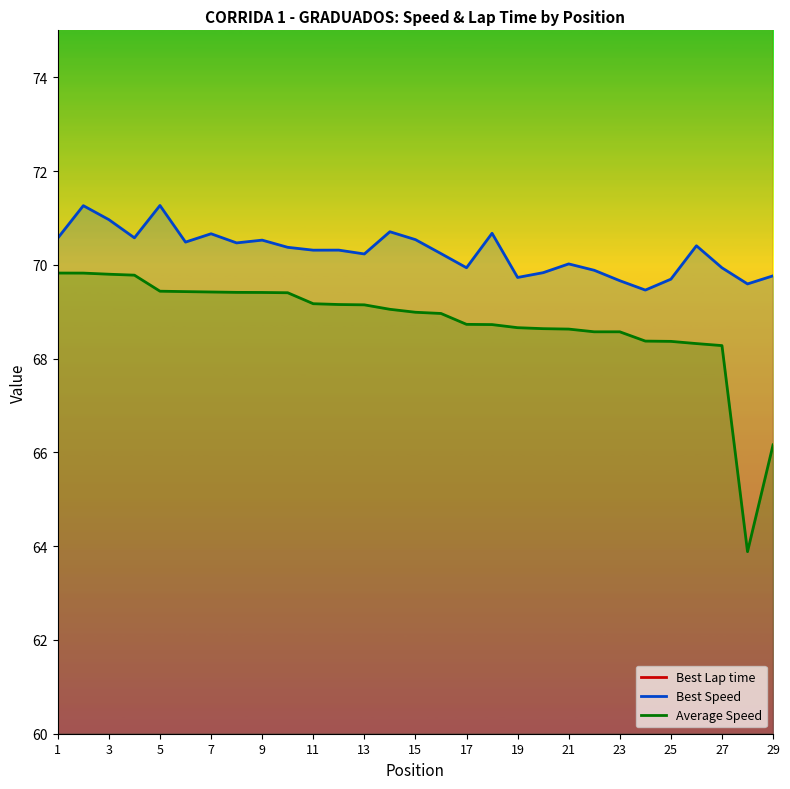

True or false: Average Speed and Best Speed cross at least once.

False